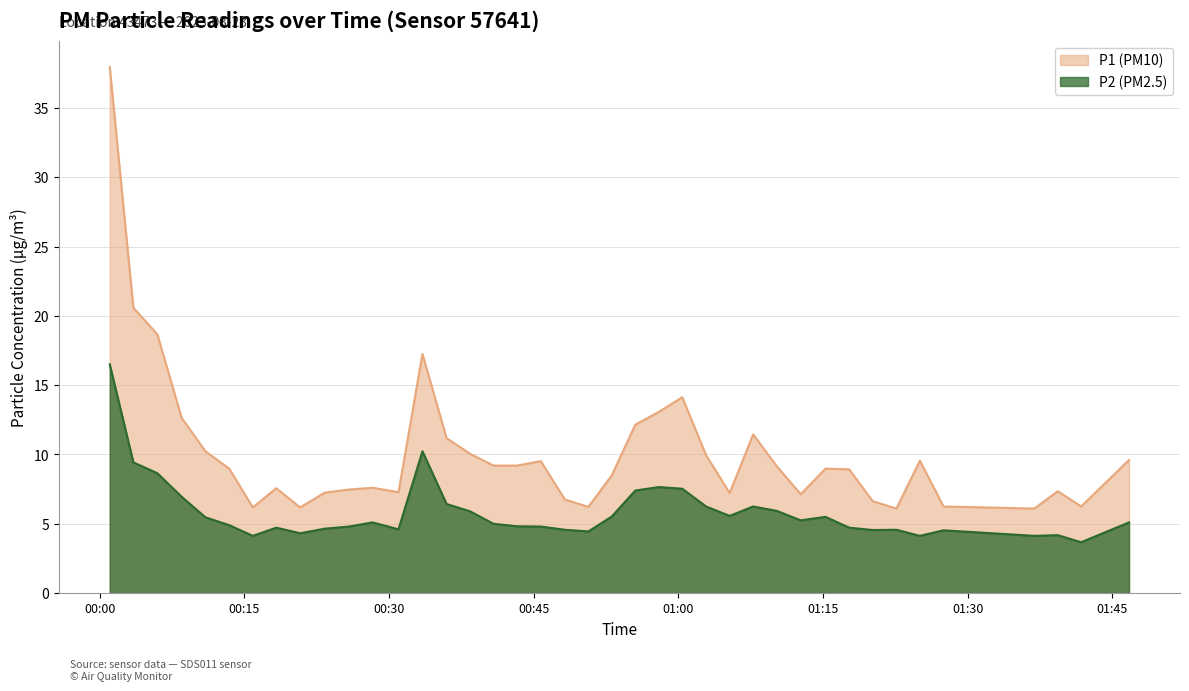

Rank the series by their average value, from highest to lowest.

P1 (PM10), P2 (PM2.5)